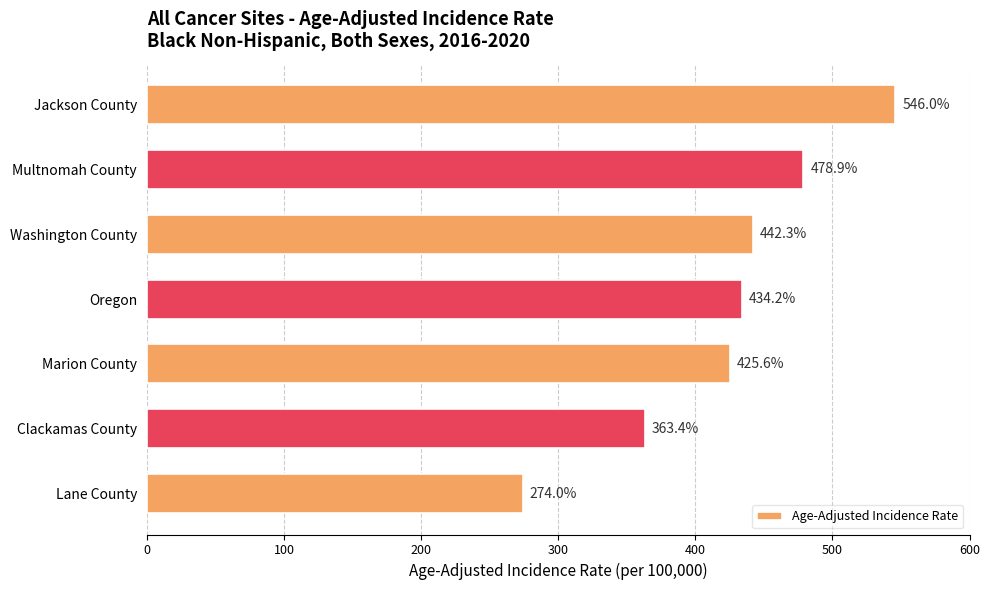

Are the bars grouped side by side (vs. stacked)?

No